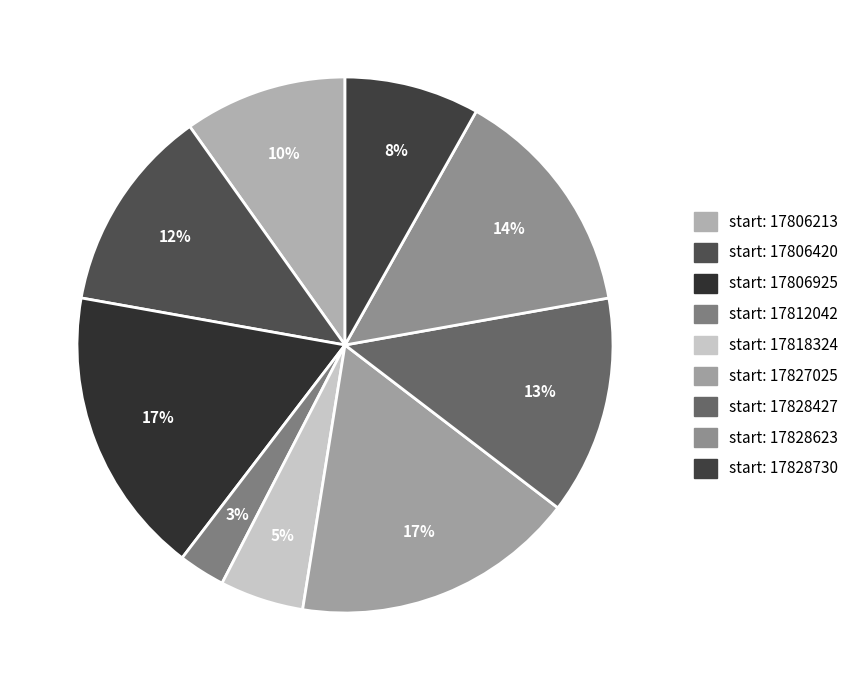

To the nearest percent, what is the average slice percentage?

11%